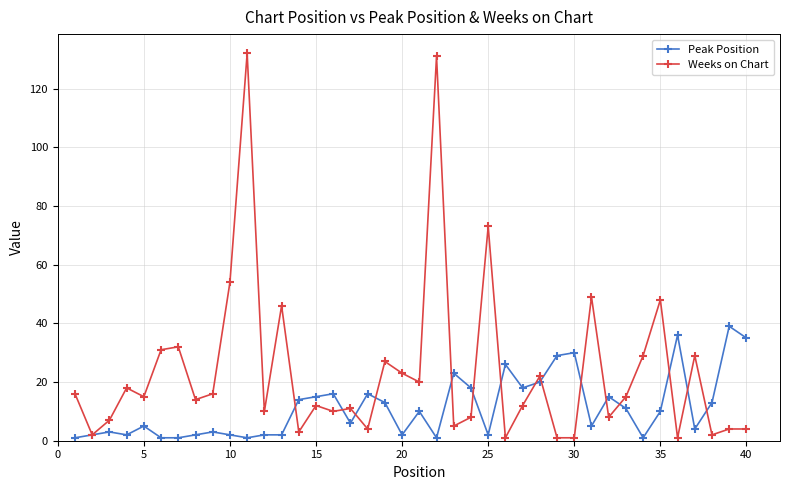

Which series has the largest range (max minus min)?

Weeks on Chart